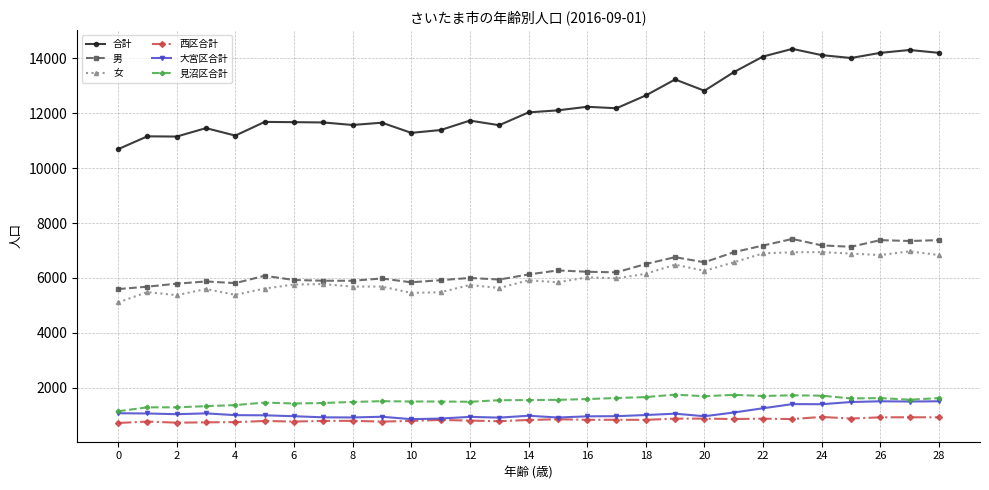

List the series in order of their peak value, highest first.

合計, 男, 女, 見沼区合計, 大宮区合計, 西区合計